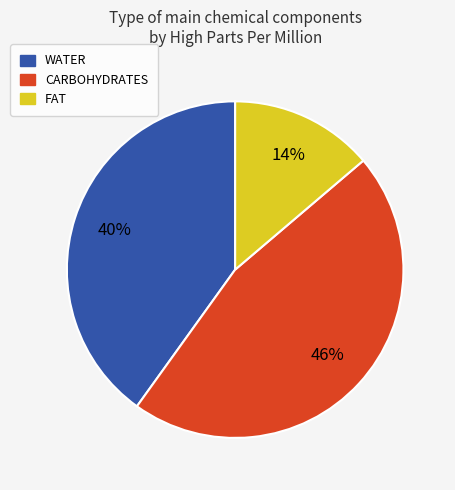

Is there any slice that represents more than half of the pie?

No